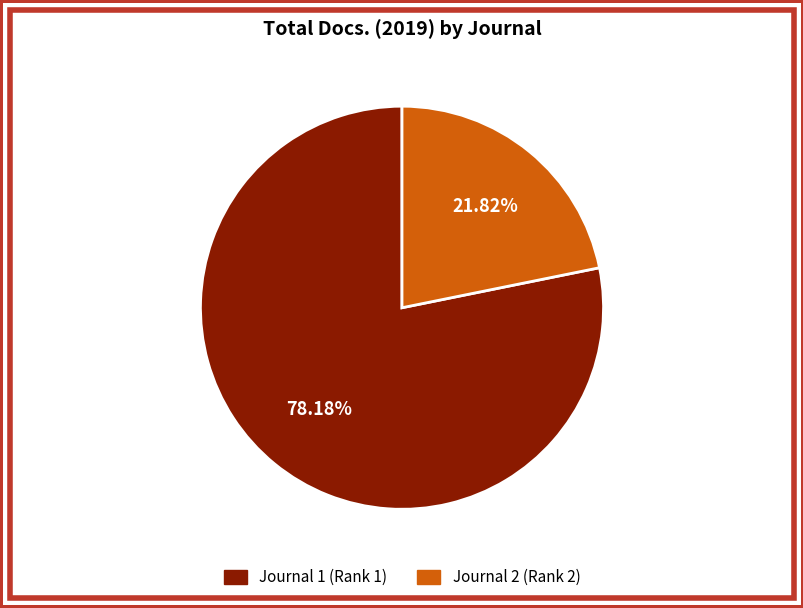

Is there any slice that represents more than half of the pie?

Yes